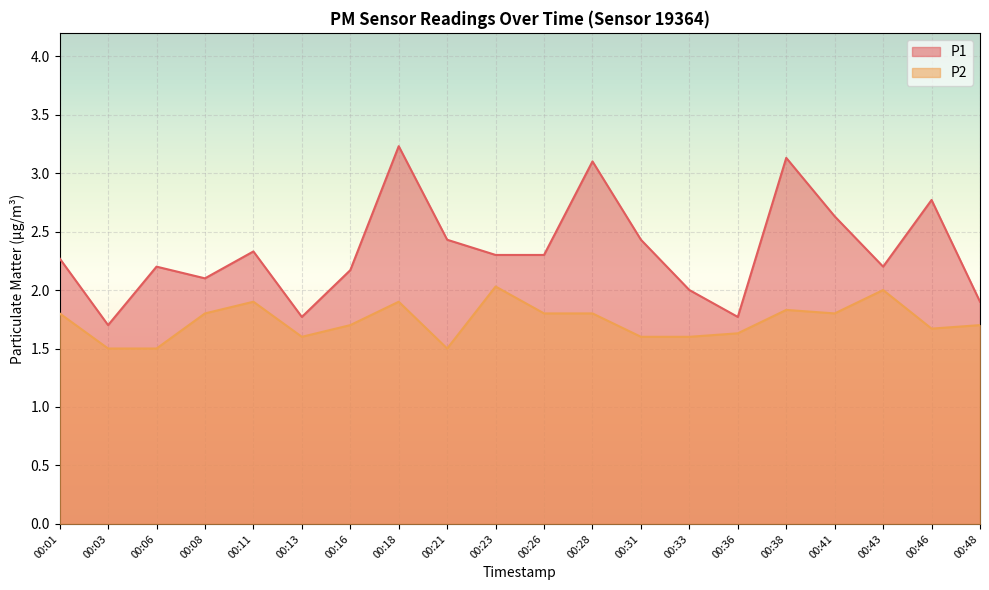

True or false: P1 and P2 intersect in this chart.

False